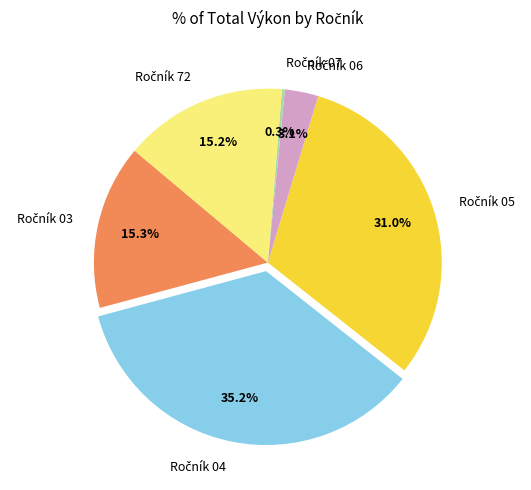

Is there any slice that represents more than half of the pie?

No